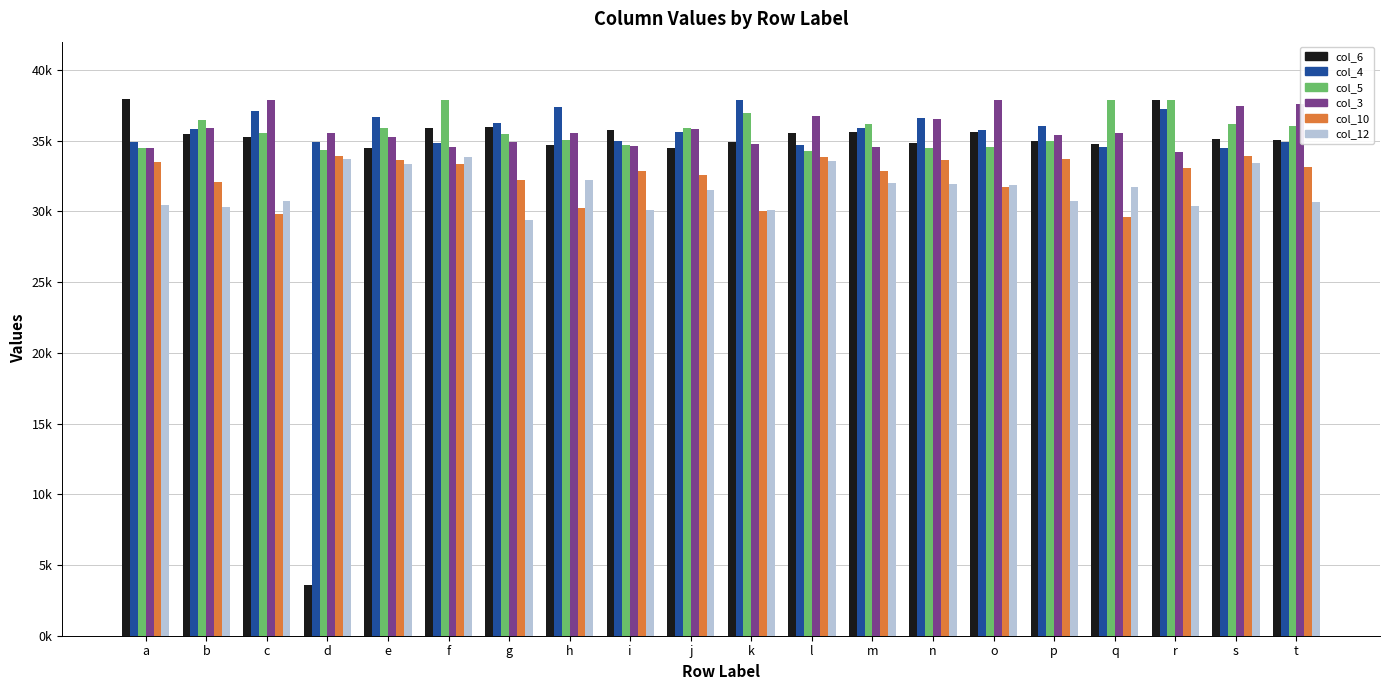

What are all the series names shown in the legend?

col_6, col_4, col_5, col_3, col_10, col_12